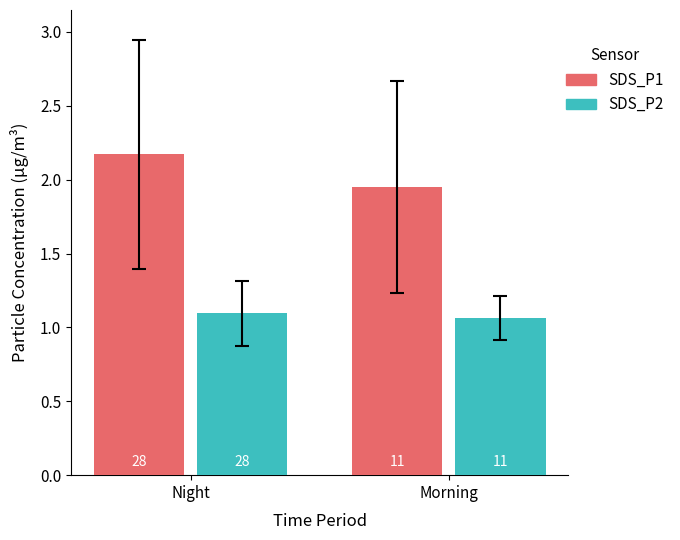

What is the smallest value displayed?

1.1